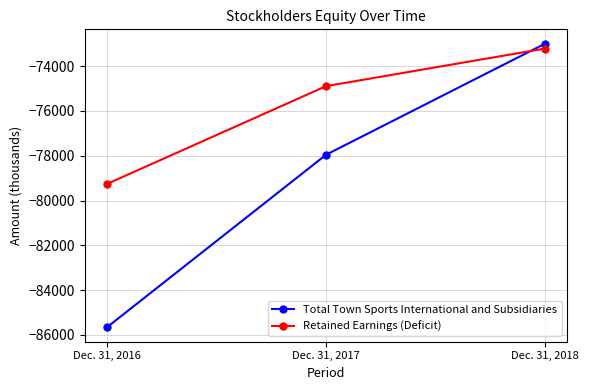

What is the total value across all series at Dec. 31, 2016?

-164935